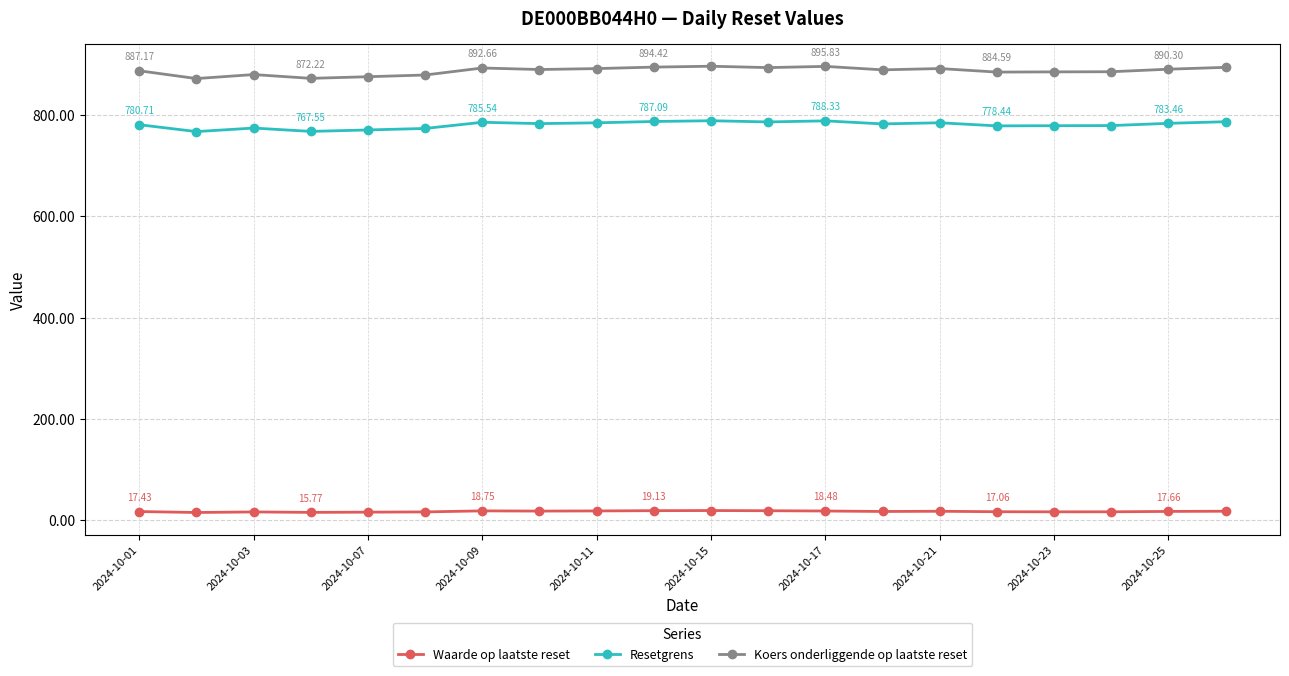

Which series has the largest total across all categories?

Koers onderliggende op laatste reset